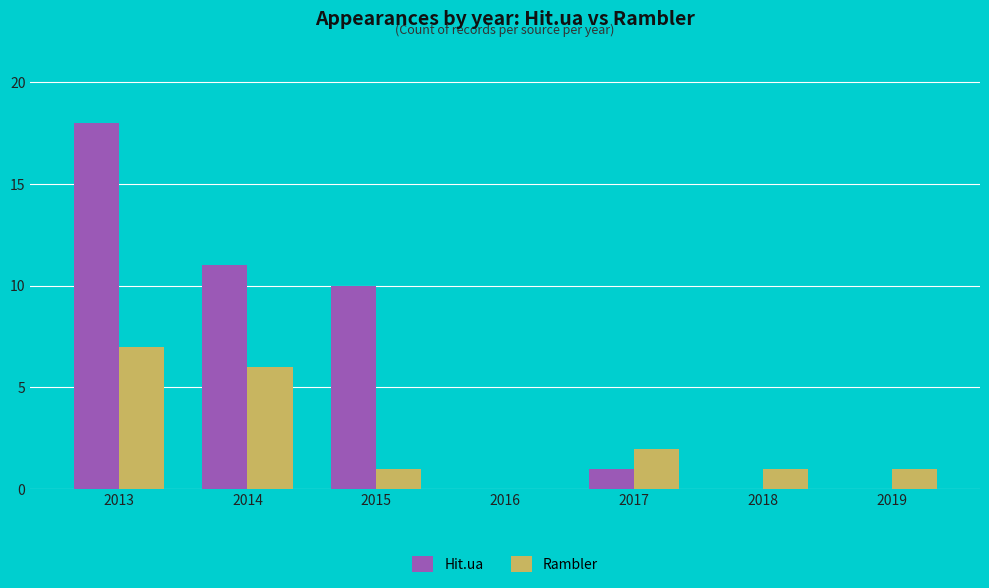

What value does the Hit.ua series have at 2017?

1